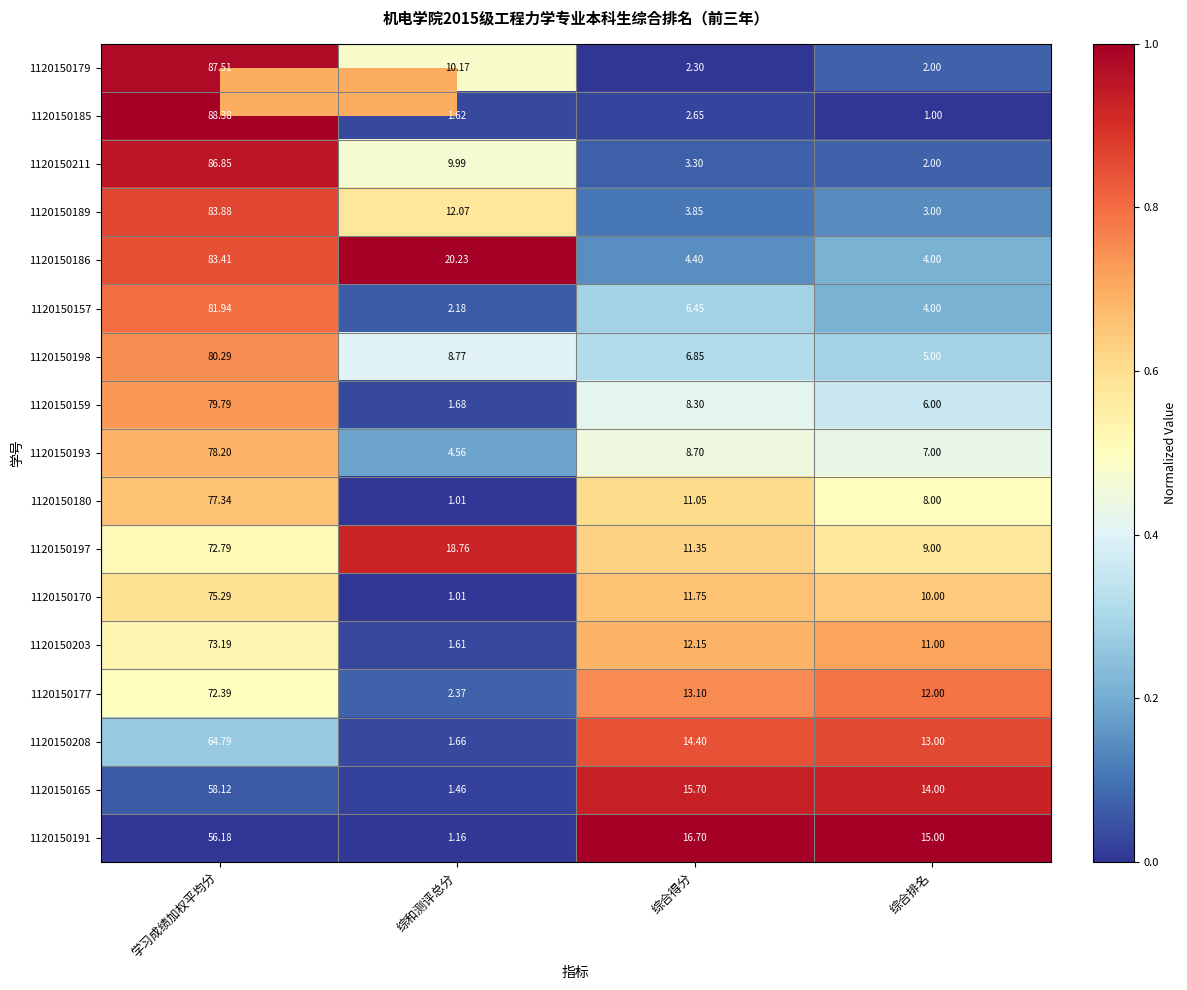

Rank the categories by 1120150159 value from highest to lowest.

学习成绩加权平均分, 综合得分, 综合排名, 综和测评总分